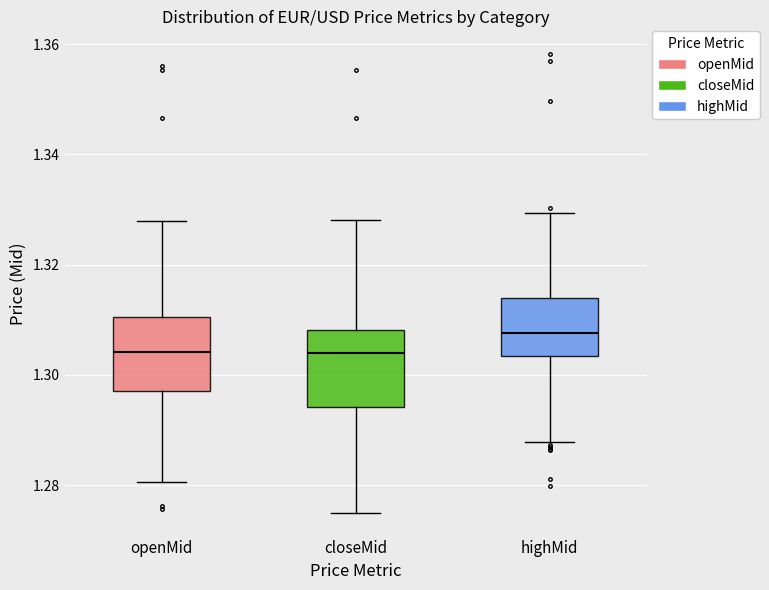

Reading left to right, read every box against the y-axis: the position of its median line, the range the box covers, and the ends of its whiskers. The values are not printed on the chart, so give them approximately, as read against the axis.

openMid: median 1.304, box 1.298 to 1.310, whiskers 1.280 to 1.328
closeMid: median 1.304, box 1.294 to 1.308, whiskers 1.276 to 1.328
highMid: median 1.308, box 1.304 to 1.314, whiskers 1.288 to 1.330